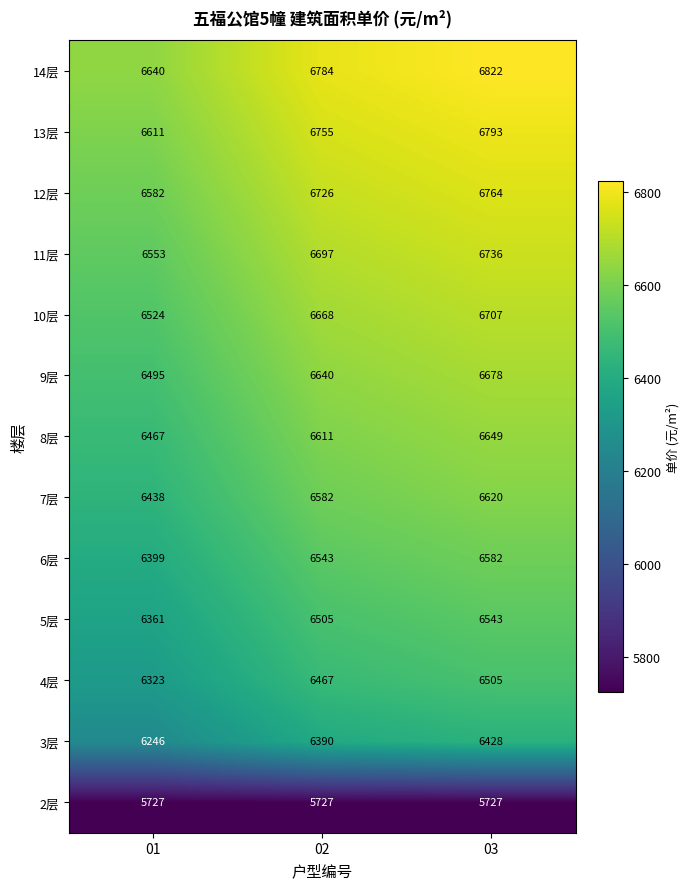

How many 14层 values are between 6640 and 6822?

3